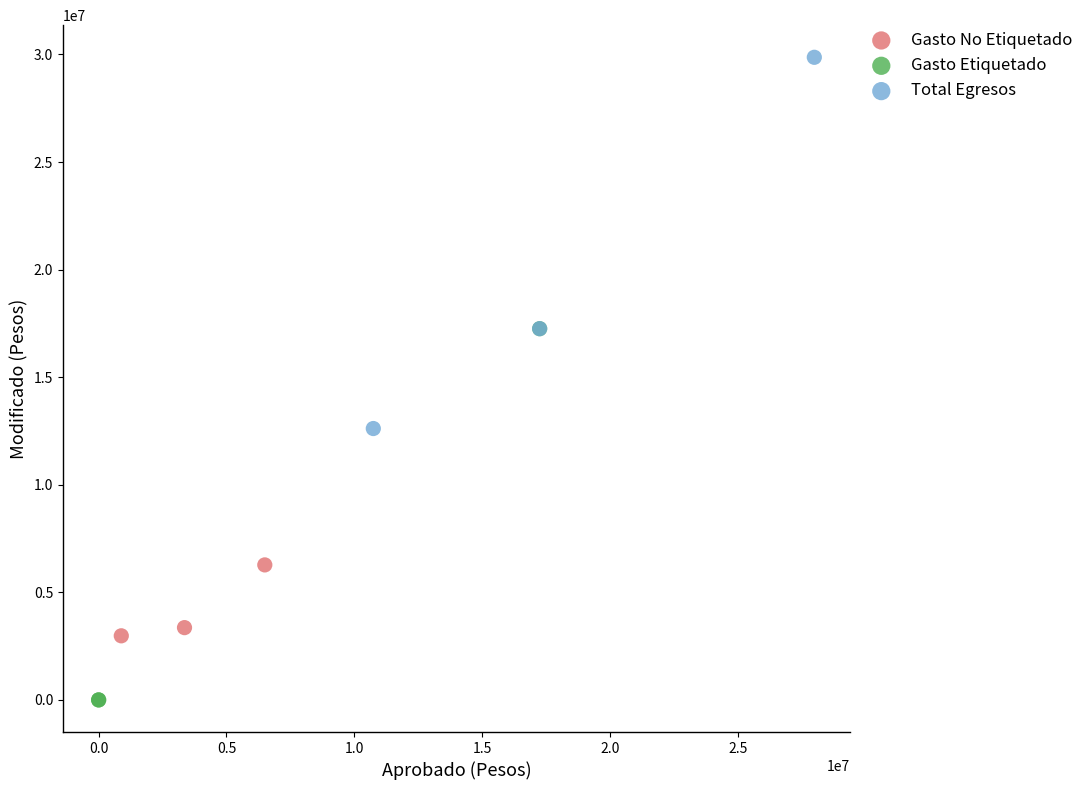

Which series contains the lowest Y value?

Gasto Etiquetado